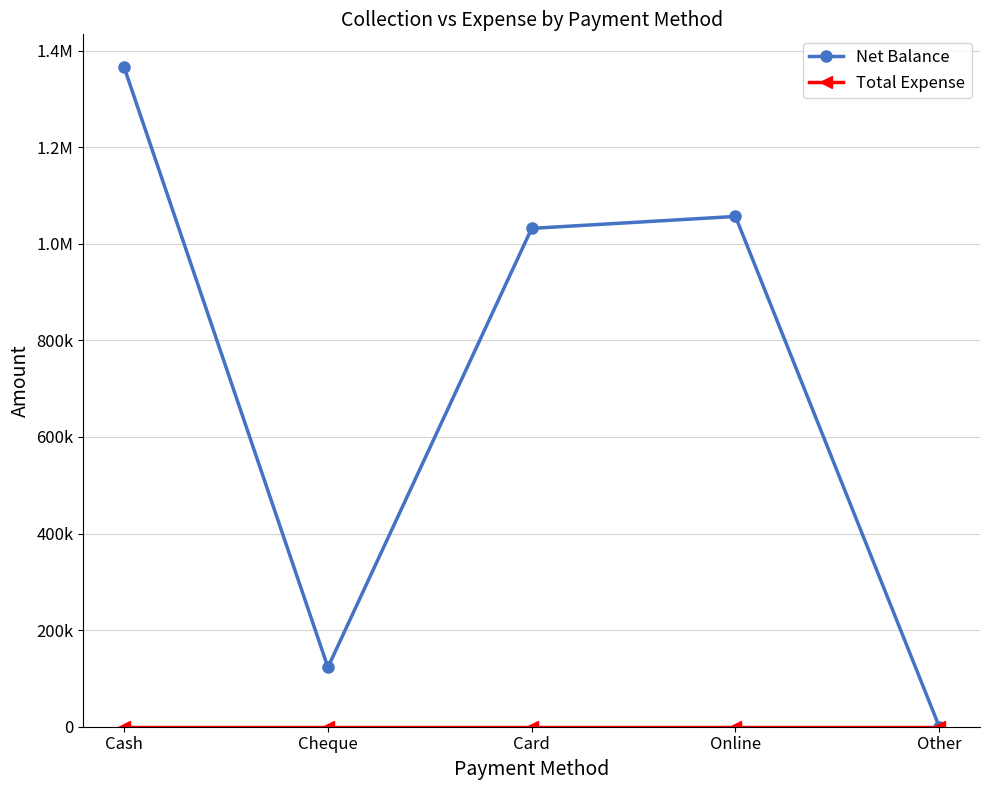

The value of Total Expense at Cash is 0. True or false?

True